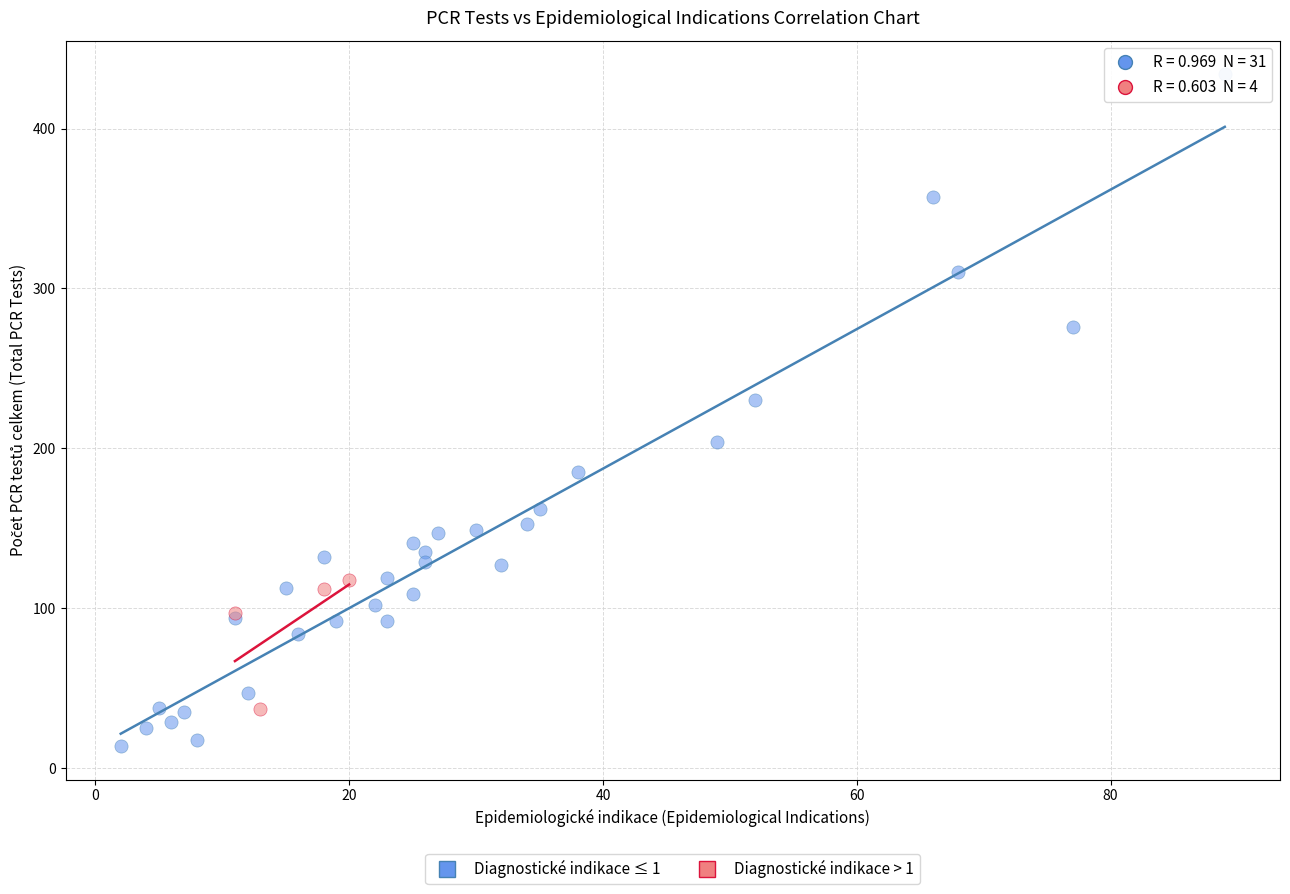

Which series has the largest Y range (max minus min)?

Diagnostické indikace ≤ 1